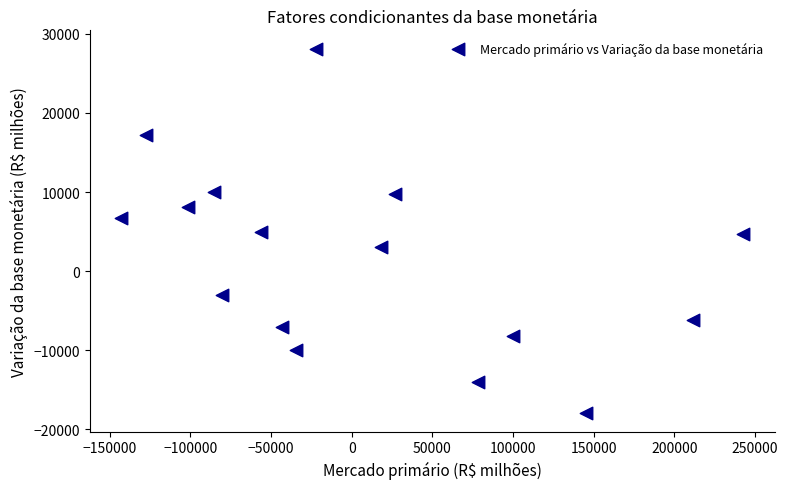

List the coordinates of all points as (Y, X) pairs, reading left to right.

(6770.2, -143042.2)  (17168.5, -127402.9)  (8123.1, -101314.3)  (9952.5, -85505.0)  (-2964.2, -80302.4)  (4908.1, -56131.3)  (-7039.8, -43119.3)  (-9920.0, -34278.5)  (28127.3, -22231.4)  (3095.2, 18165.1)  (9744.6, 26646.0)  (-14001.5, 78188.1)  (-8244.6, 99858.8)  (-17970.4, 145475.4)  (-6170.1, 211751.4)  (4684.5, 242879.0)